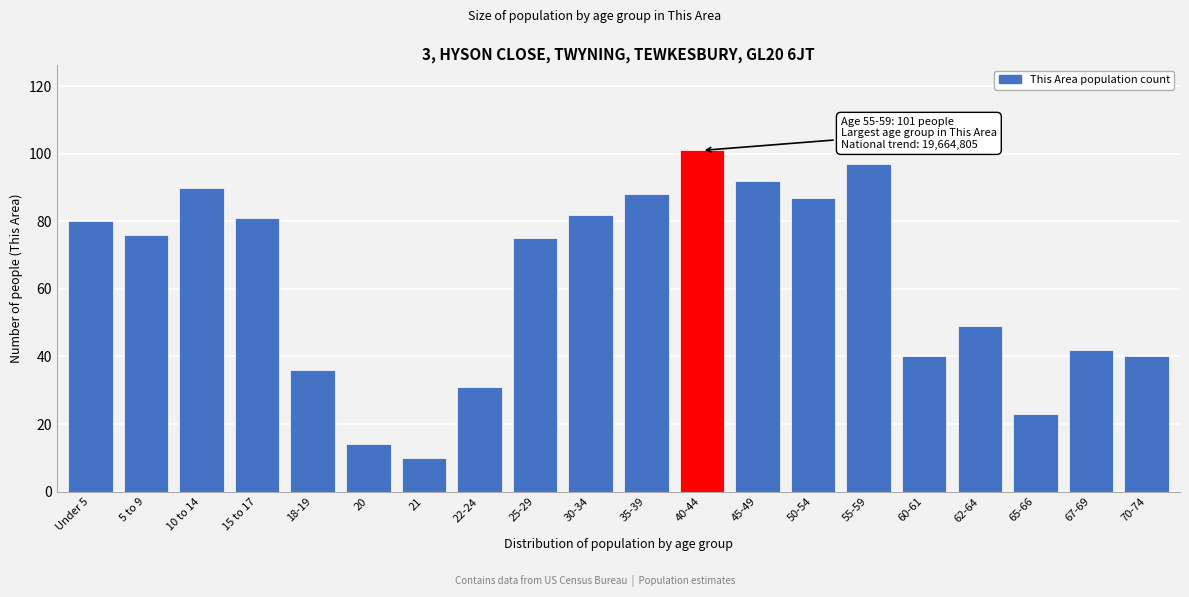

Reading left to right, list all the values displayed in this chart.

80	76	90	81	36	14	10	31	75	82	88	101	92	87	97	40	49	23	42	40